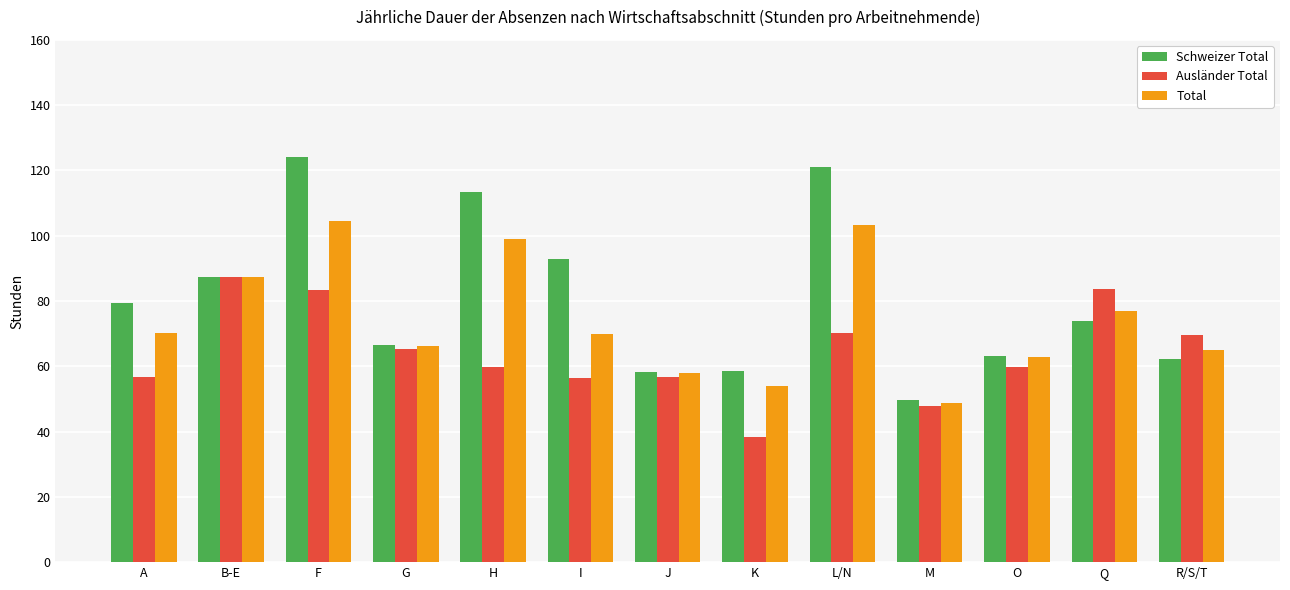

Which series has the largest total across all categories?

Schweizer Total